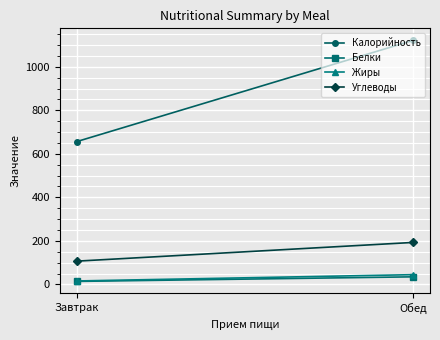

What is the total value across all series at Завтрак?

793